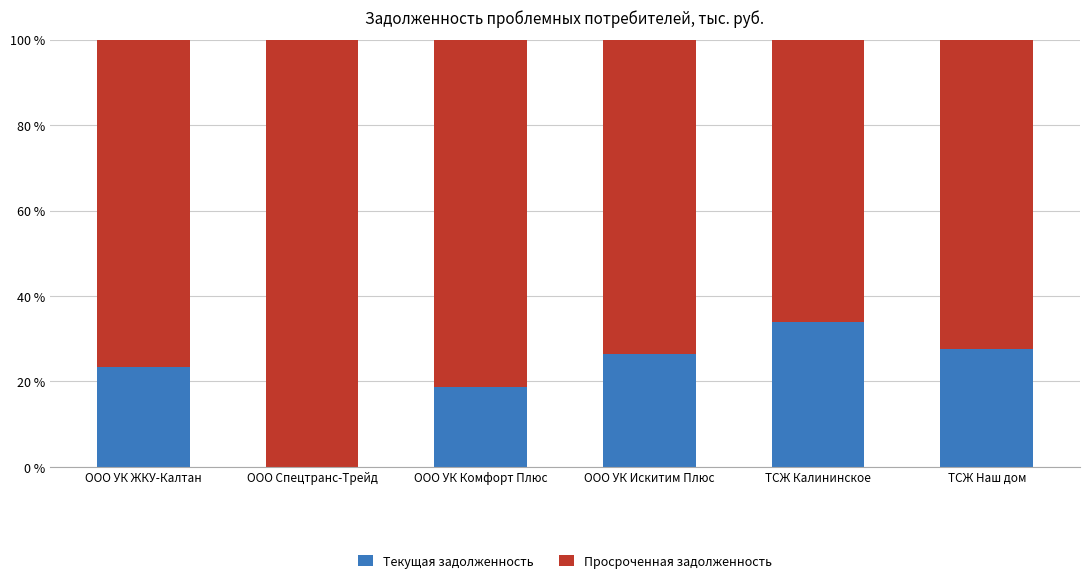

What is the maximum value for Текущая задолженность?

34.0